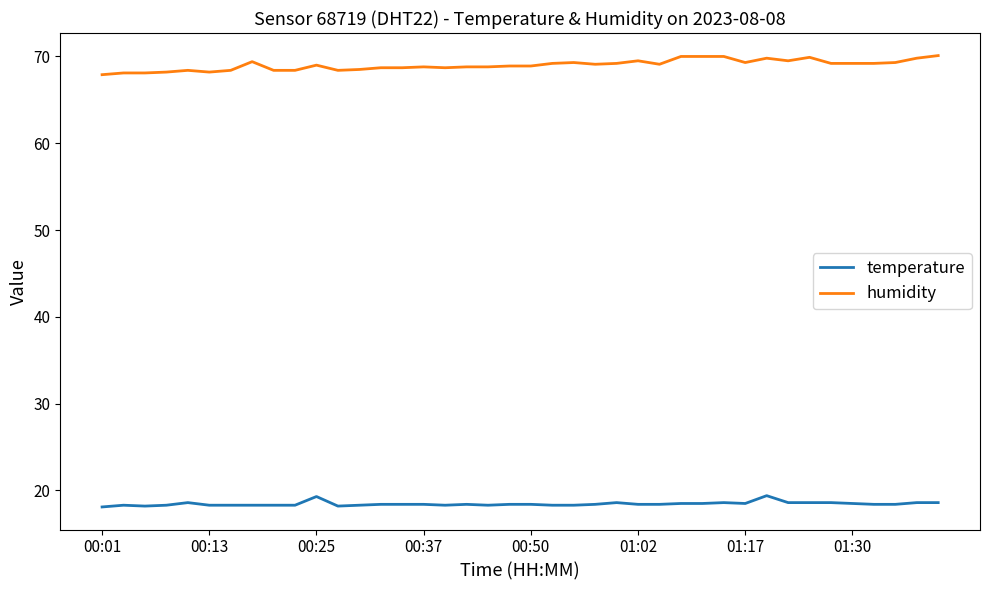

What is the difference between the maximum and minimum values in the temperature series?

1.3